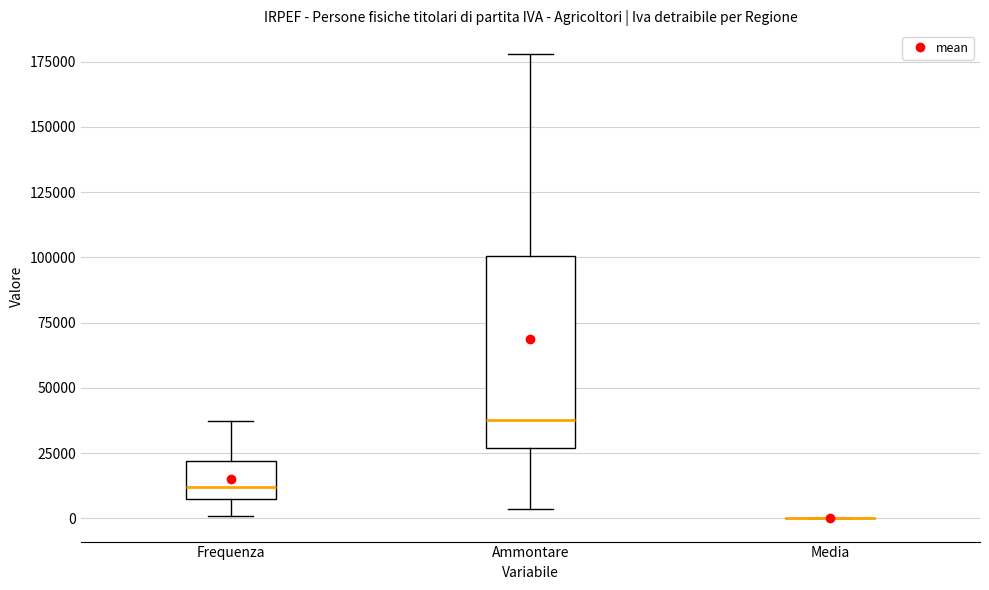

Reading left to right, read every box against the y-axis: the position of its median line, the range the box covers, and the ends of its whiskers. The values are not printed on the chart, so give them approximately, as read against the axis.

Frequenza: median 10000, box 5000 to 20000, whiskers 0 to 35000
Ammontare: median 40000, box 25000 to 100000, whiskers 5000 to 180000
Media: box collapsed to a line at 0, whiskers 0 to 0